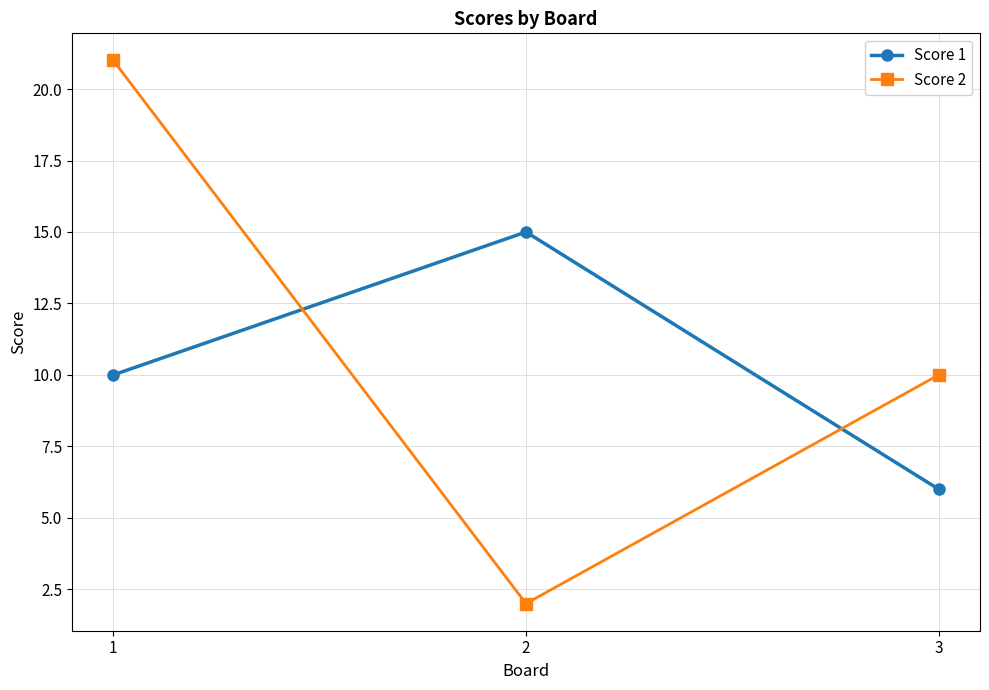

At which label does Score 1 reach its minimum?

3